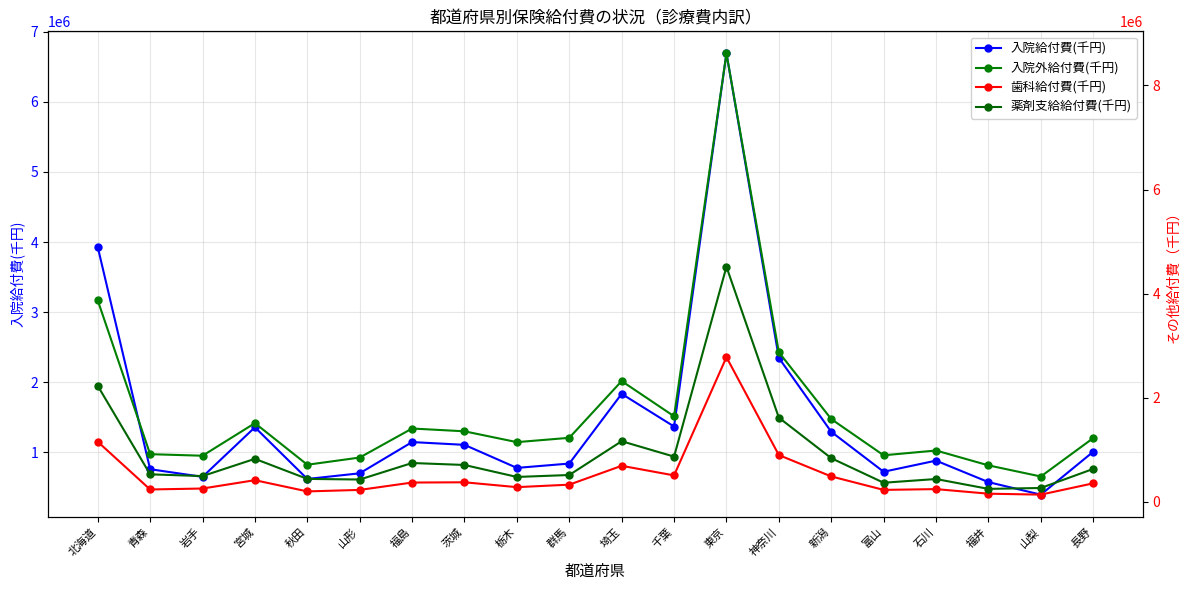

Which series has the largest total across all categories?

入院外給付費(千円)